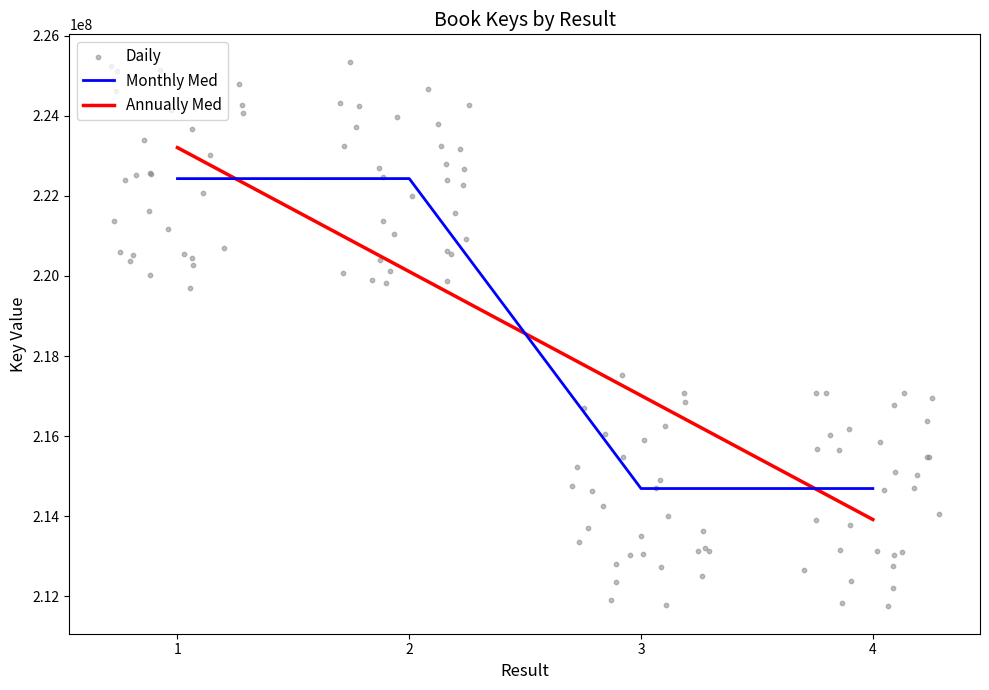

What is the change in value from 2 to 3?

-7738119